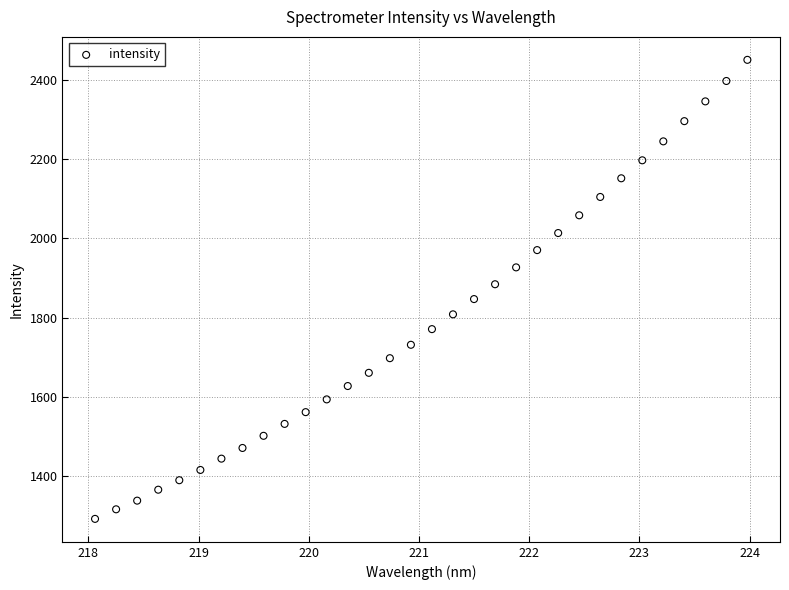

What is the range of X values (max minus min)?

5.9